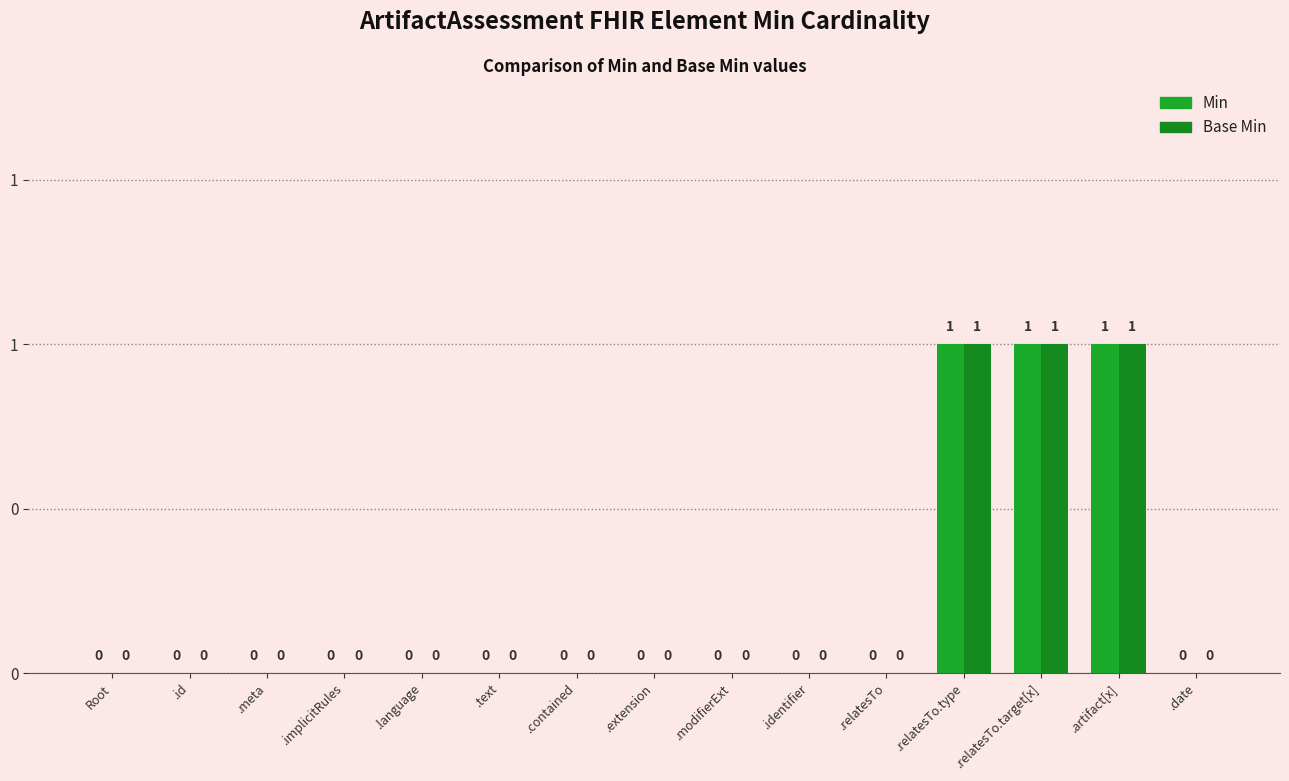

Which series has the largest total across all categories?

Min